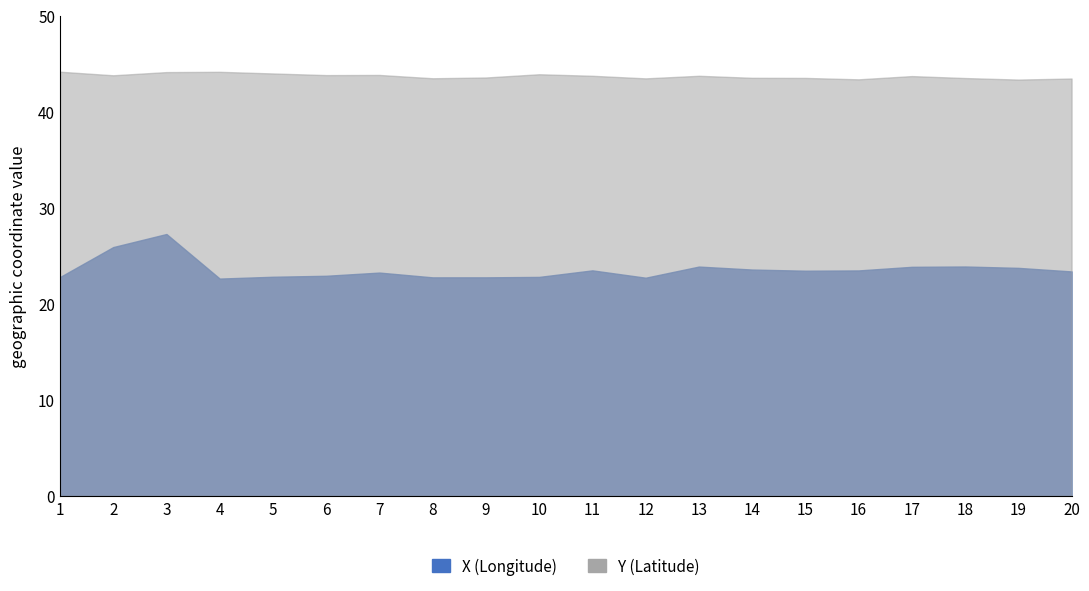

At which label does Y reach its peak?

1